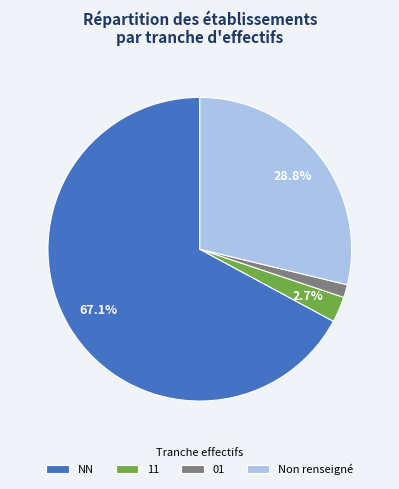

To the nearest percent, what percentage of the pie is 01?

1%